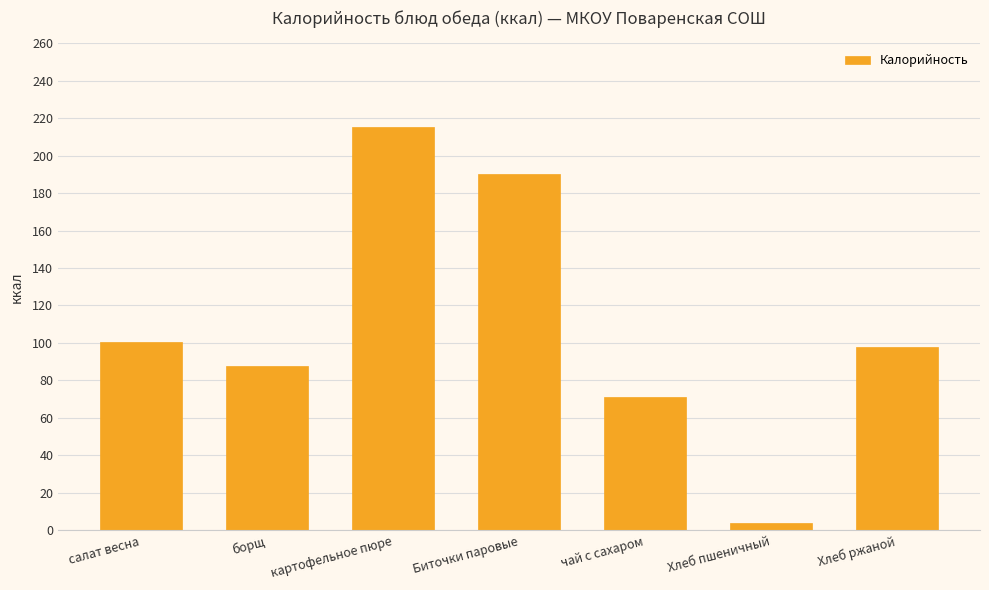

Where is the data nearest to the value 109?

салат весна